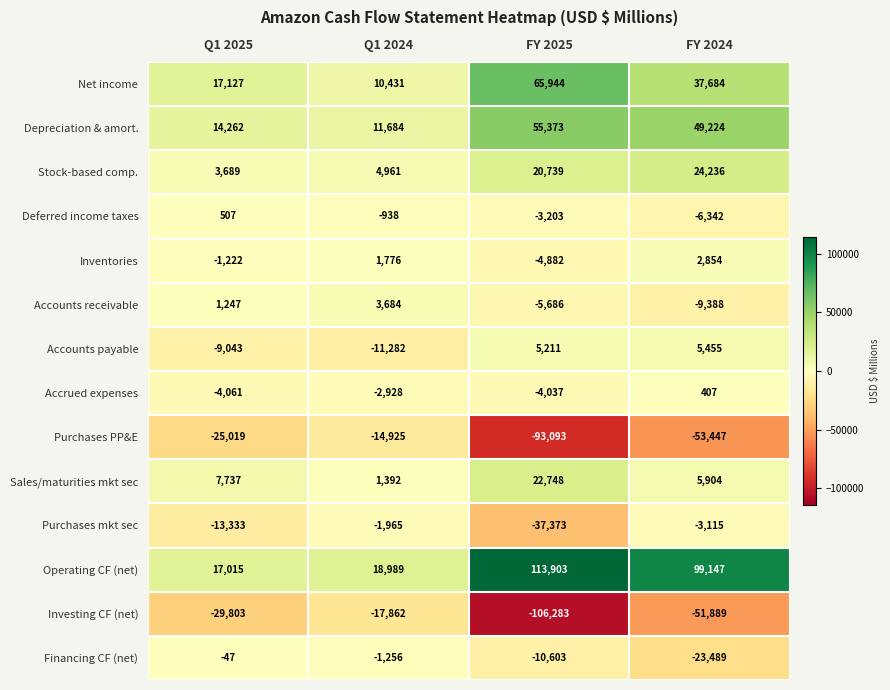

What is the sum of all Accounts payable values?

-9659